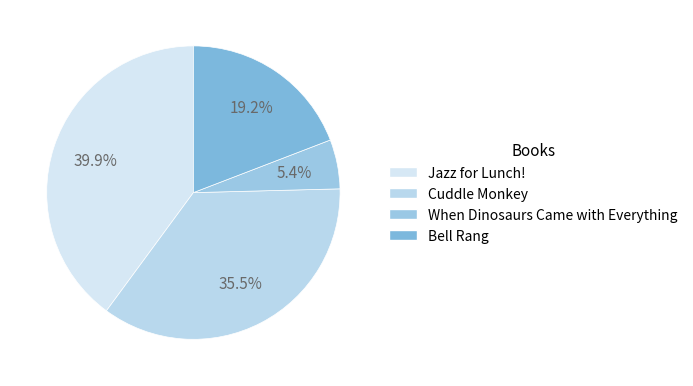

To the nearest percent, what percentage of the pie is Jazz for Lunch!?

40%